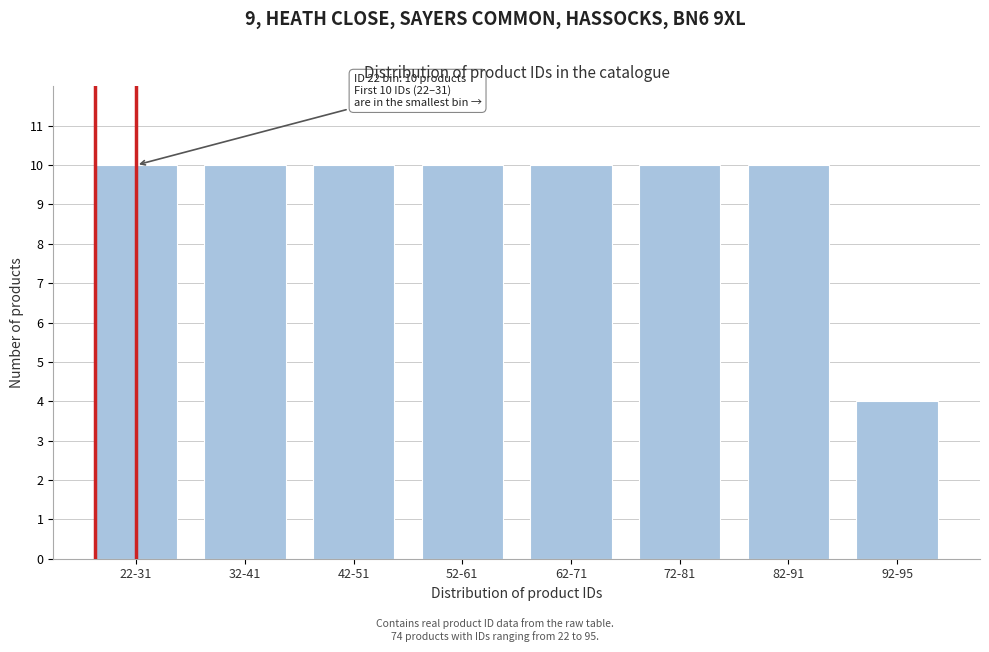

Reading left to right, extract all data points from this chart.

22-31=10	32-41=10	42-51=10	52-61=10	62-71=10	72-81=10	82-91=10	92-95=4